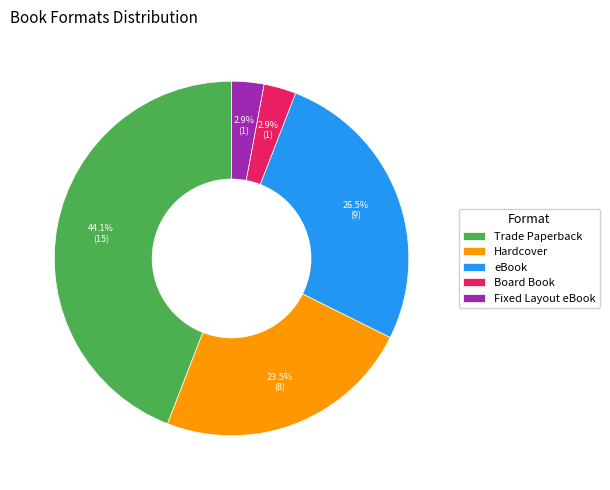

What is the total percentage of Board Book and eBook?

29.4%